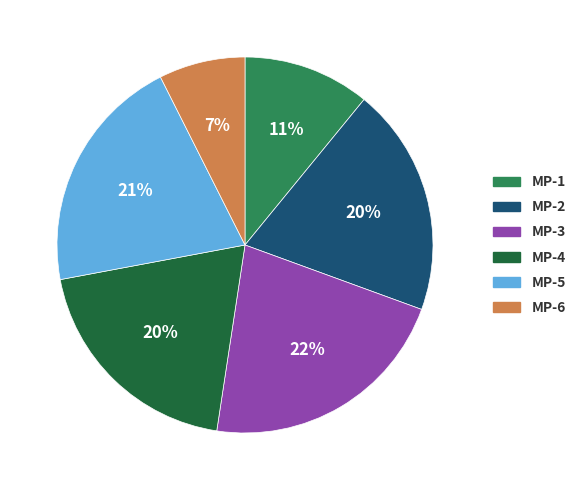

To the nearest percent, what is the difference between the MP-4 and MP-5 slice percentages?

1%